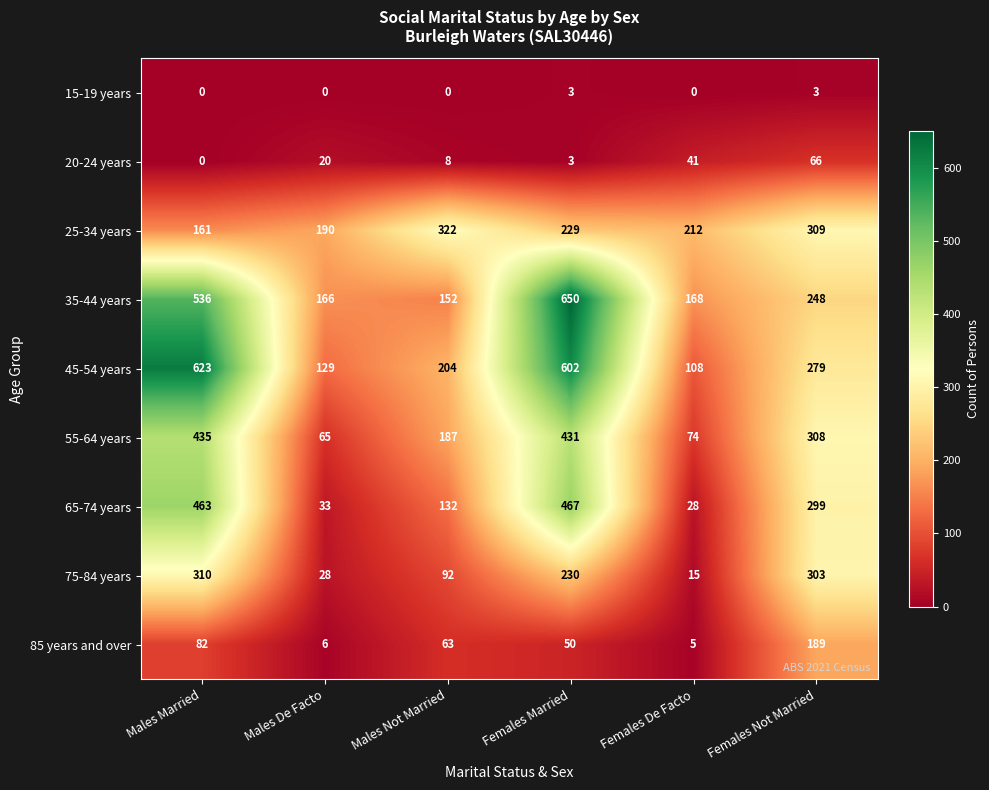

At which label does 25-34 years reach its peak?

Males Not Married